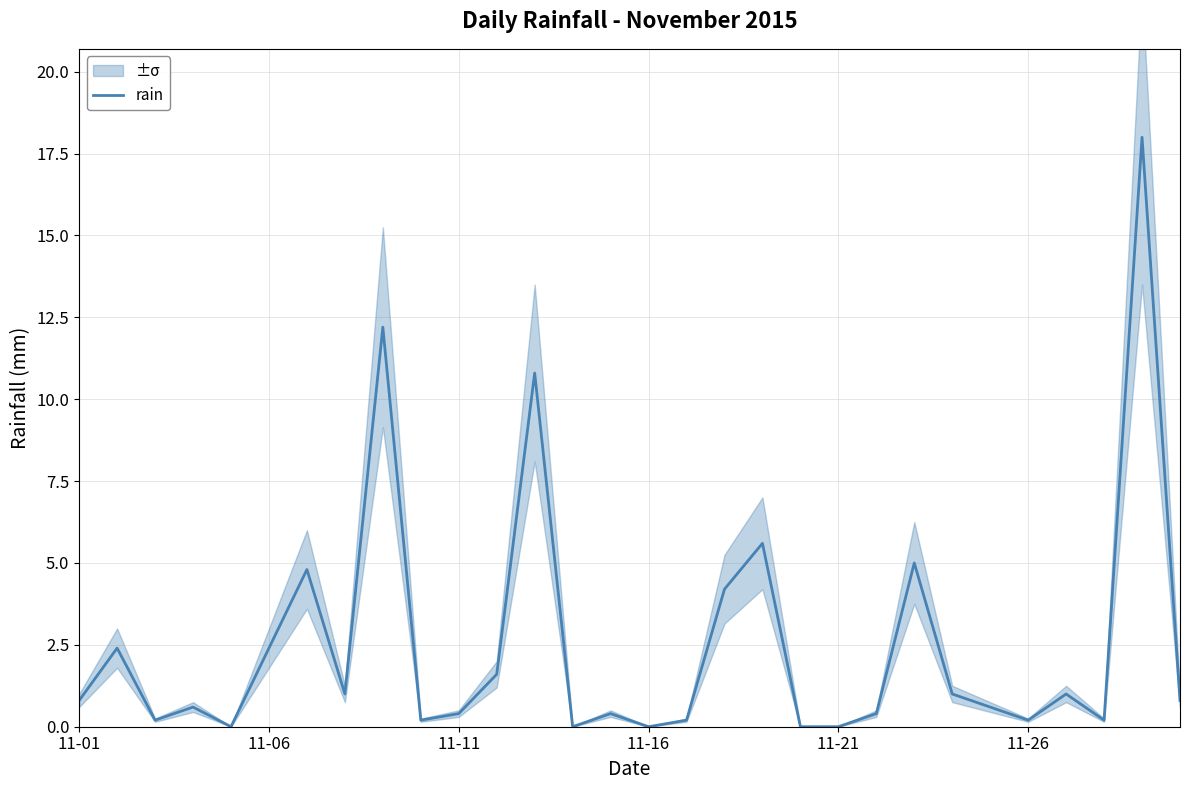

True or false: rain has a value of -12.3 at 11-21.

False